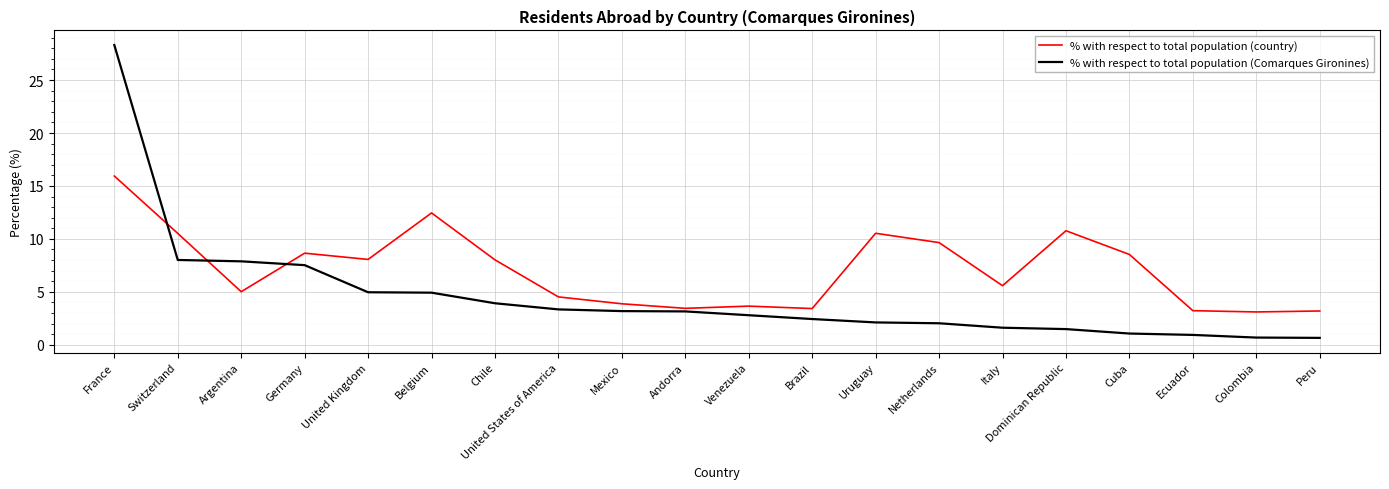

At which category does % with respect to total population (country) reach its first local peak?

Germany